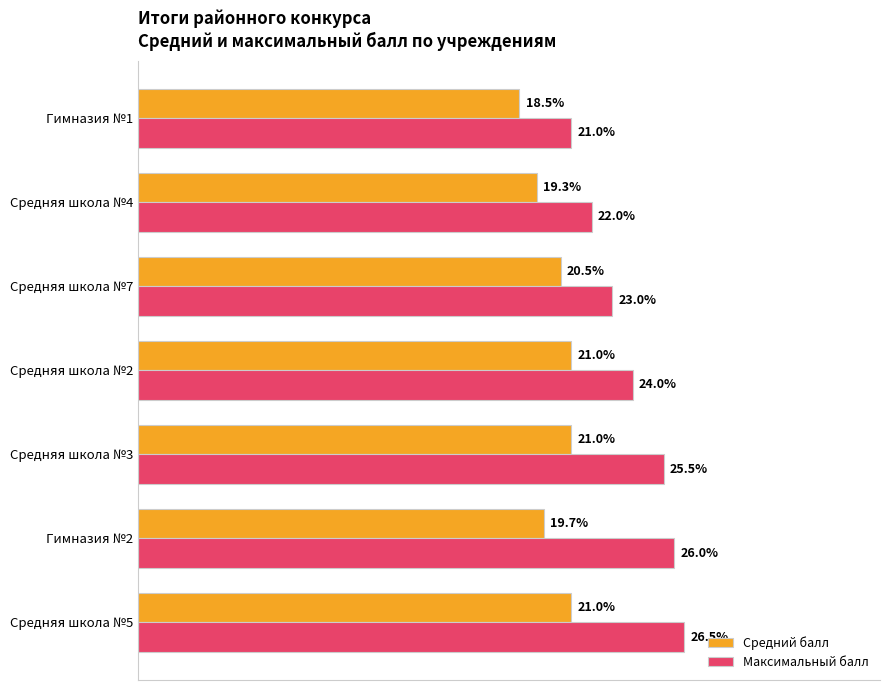

Where is Максимальный балл nearest to the value 23?

Средняя школа №7